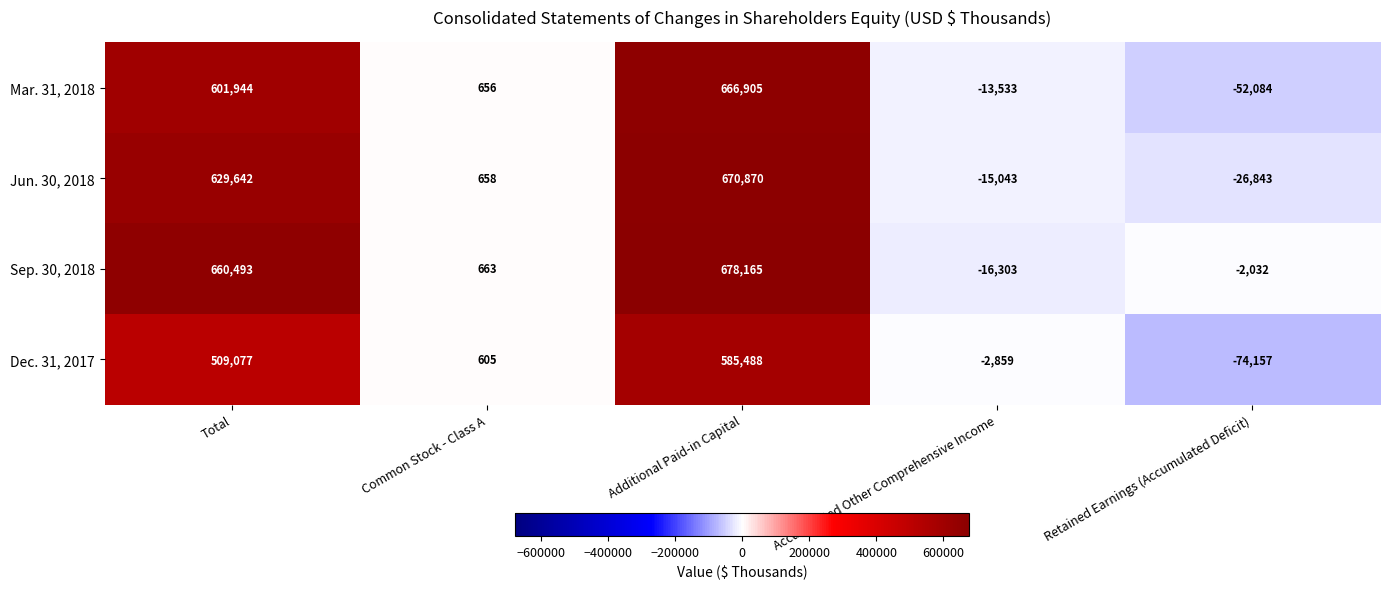

The Jun. 30, 2018 series shows 231310 at Total. True or false?

False